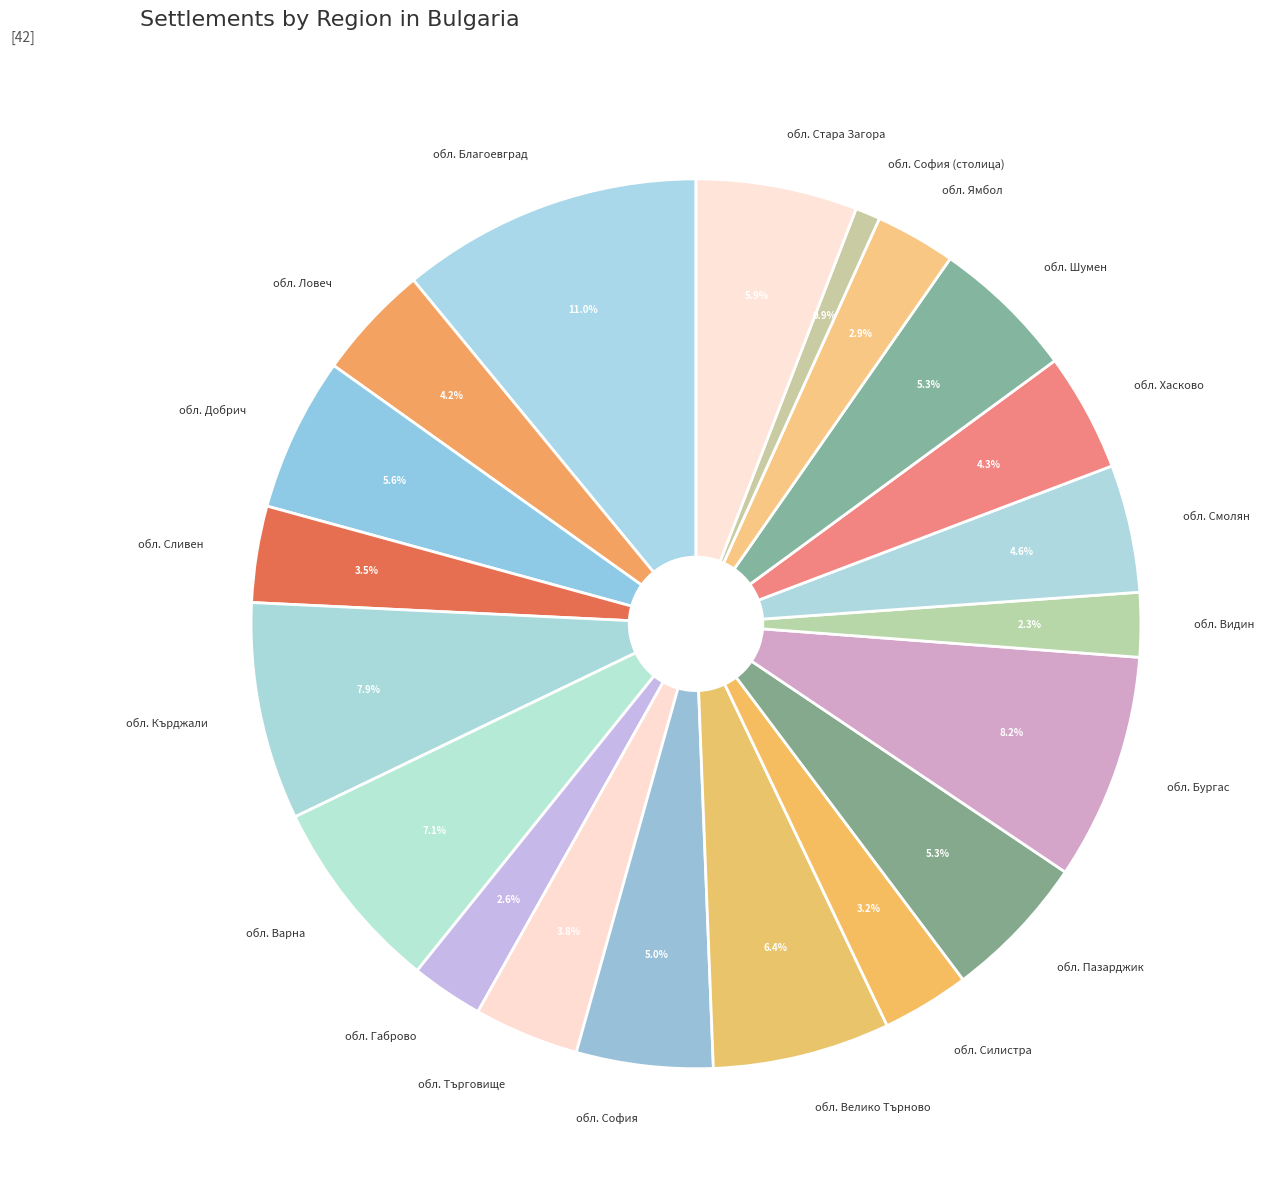

How many slices are in this pie chart?

20